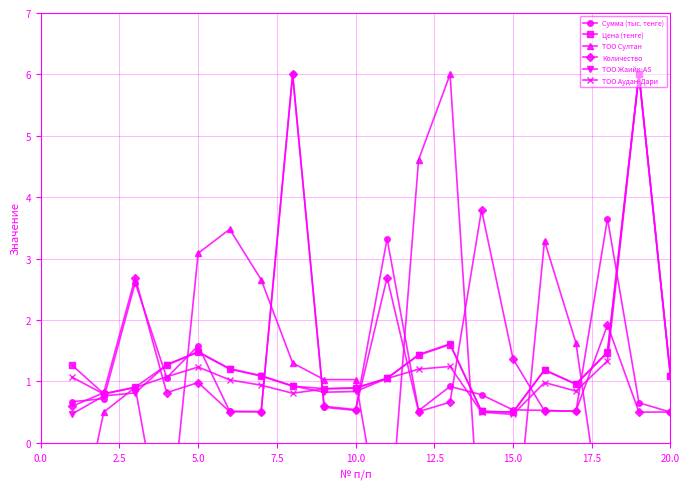

What is the minimum value for Цена (тенге)?

0.5